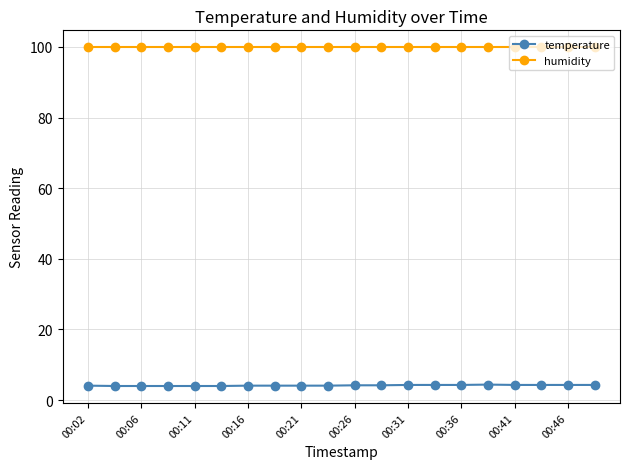

What is the value of the humidity point at the 13th from the left?

99.9